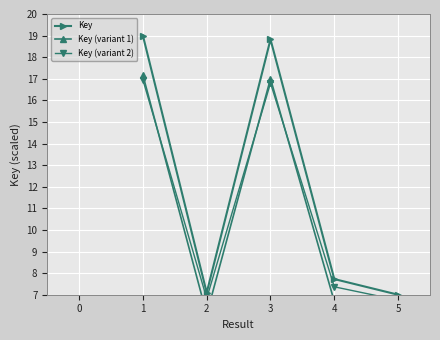

Where is Key nearest to the value 13?

4